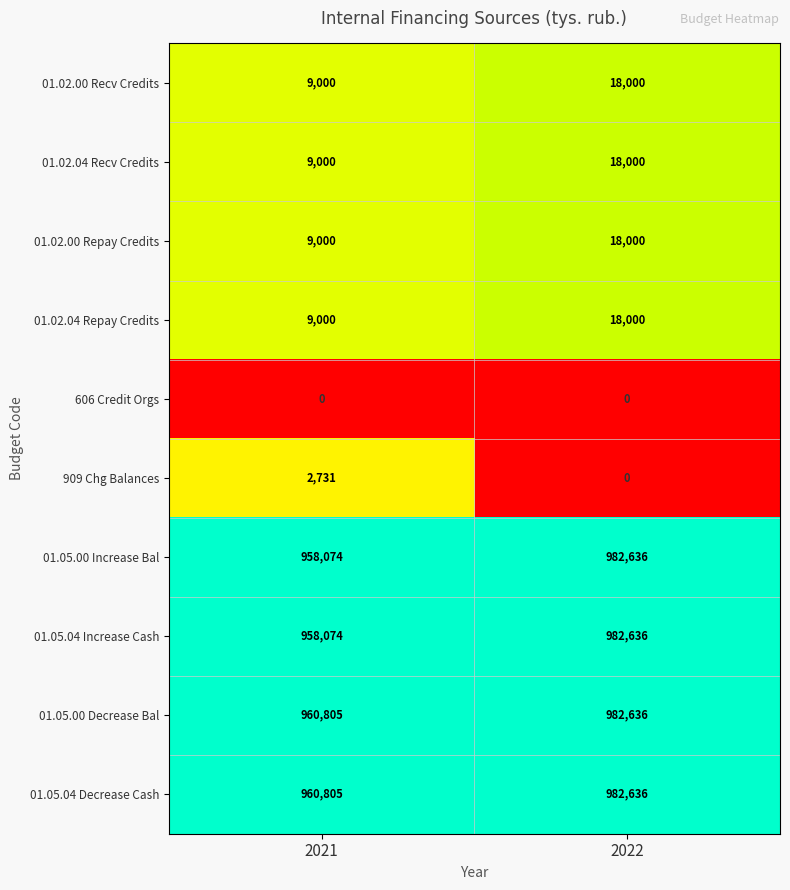

Reading right to left, what are all the values shown in this chart?

01.02.00 Recv Credits: 18000	9000
01.02.04 Recv Credits: 18000	9000
01.02.00 Repay Credits: 18000	9000
01.02.04 Repay Credits: 18000	9000
606 Credit Orgs: 0	0
909 Chg Balances: 0	2731
01.05.00 Increase Bal: 982636	958074
01.05.04 Increase Cash: 982636	958074
01.05.00 Decrease Bal: 982636	960805
01.05.04 Decrease Cash: 982636	960805